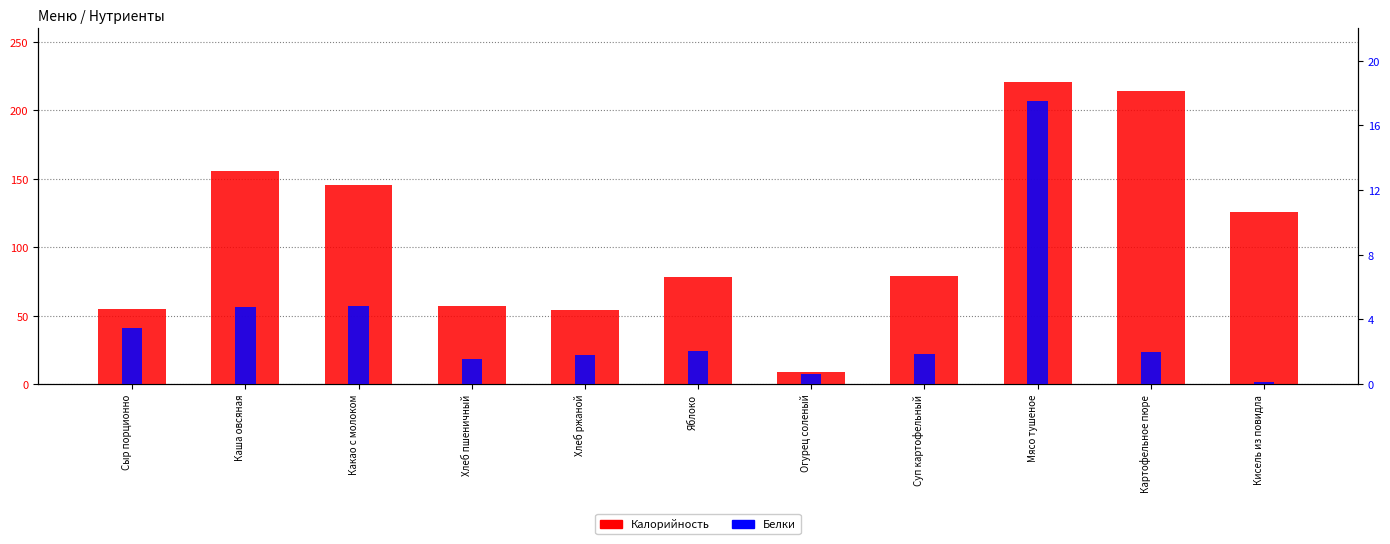

What value does the Калорийность series have at Яблоко?

78.4